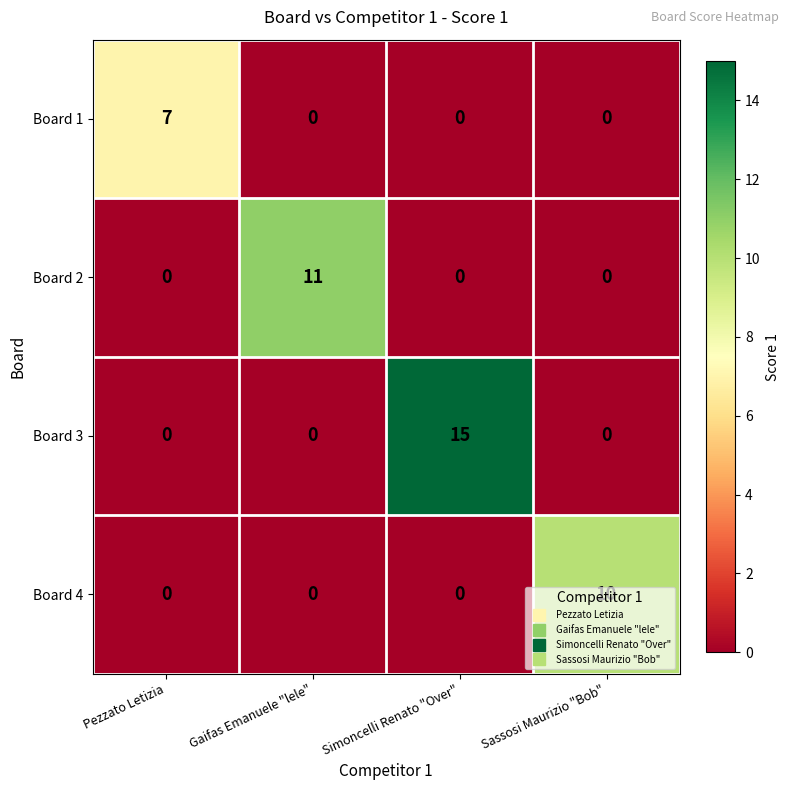

At which label does Board 3 reach its peak?

Simoncelli Renato "Over"